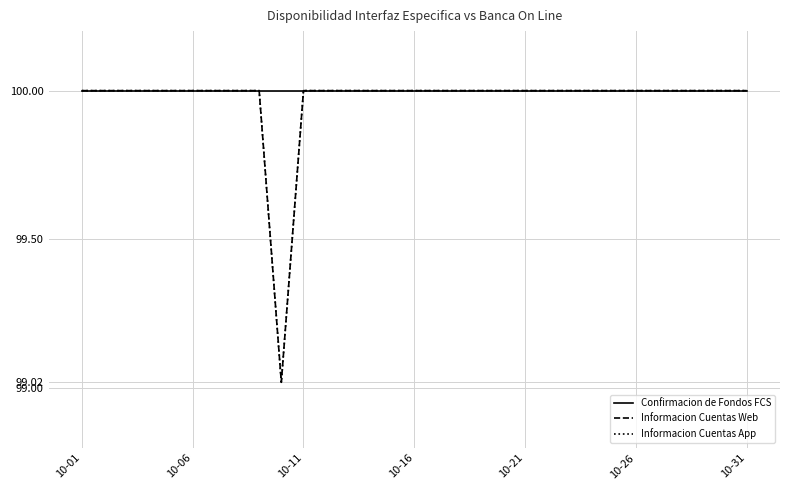

Does the chart display data point markers on the line(s)?

No